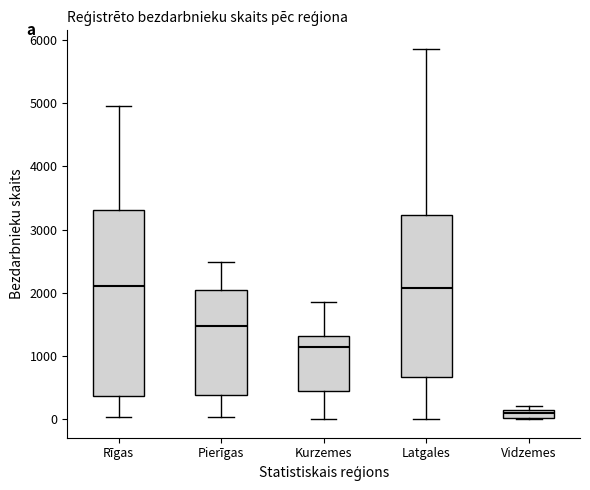

Which box is the tallest, from its lower edge to its upper edge?

Rīgas